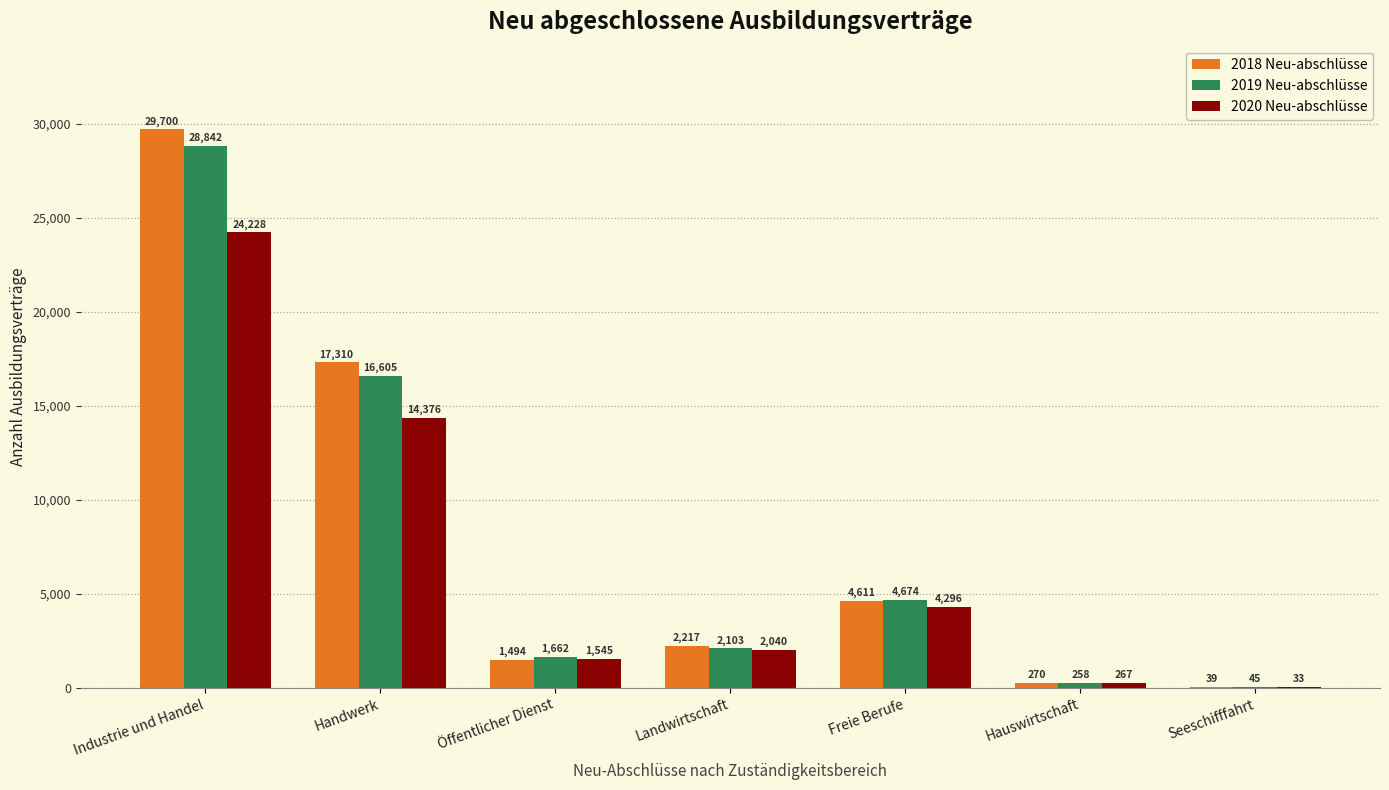

At which category is the sum across all series the highest?

Industrie und Handel